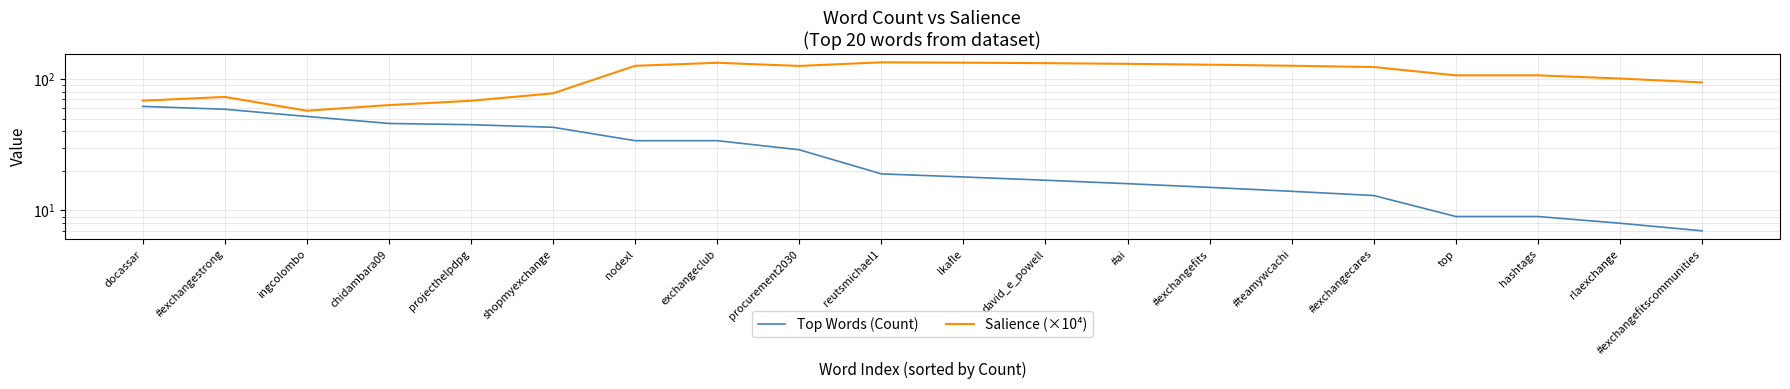

List the labels in order of Top Words (Count) value, smallest first.

#exchangefitscommunities, rlaexchange, top, hashtags, #exchangecares, #teamywcachi, #exchangefits, #ai, david_e_powell, lkafle, reutsmichael1, procurement2030, nodexl, exchangeclub, shopmyexchange, projecthelpdpg, chidambara09, ingcolombo, #exchangestrong, docassar